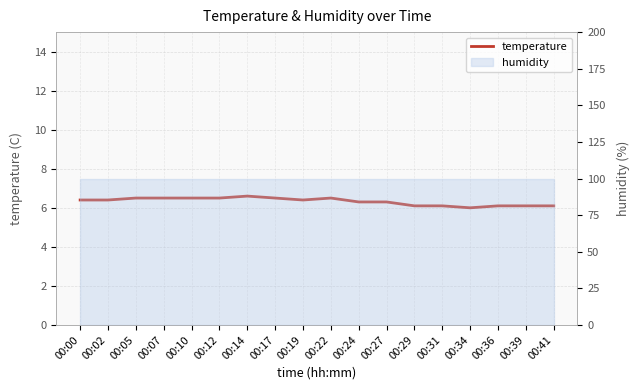

What is the ratio of the value at 00:24 to the value at 00:19?

1.0